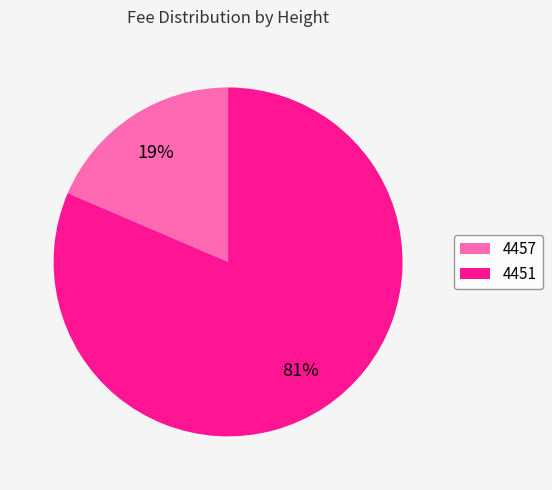

What is the largest slice in the pie chart?

4451